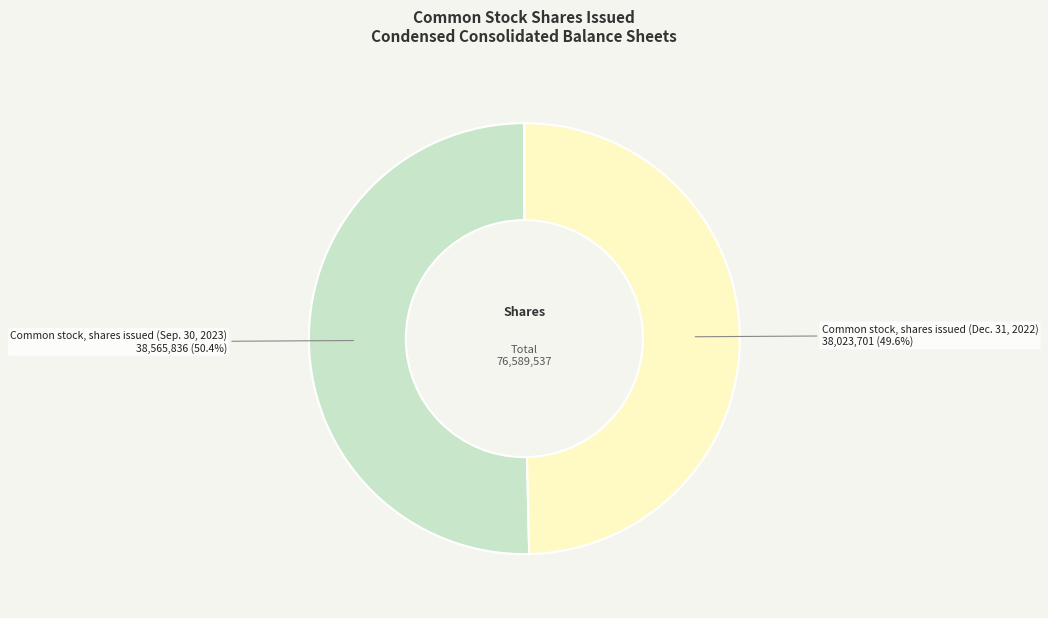

True or false: Common stock, shares issued (Sep. 30, 2023) accounts for 59% of the total.

False